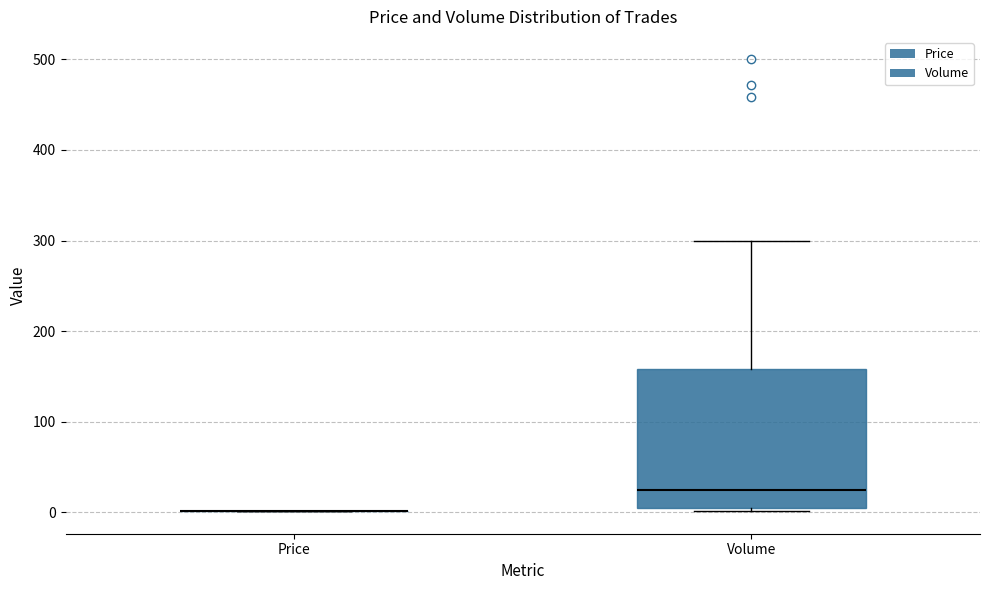

Reading left to right, read every box against the y-axis: the position of its median line, the range the box covers, and the ends of its whiskers. The values are not printed on the chart, so give them approximately, as read against the axis.

Price: box collapsed to a line at 0, whiskers 0 to 0
Volume: median 20, box 10 to 160, whiskers 0 to 300